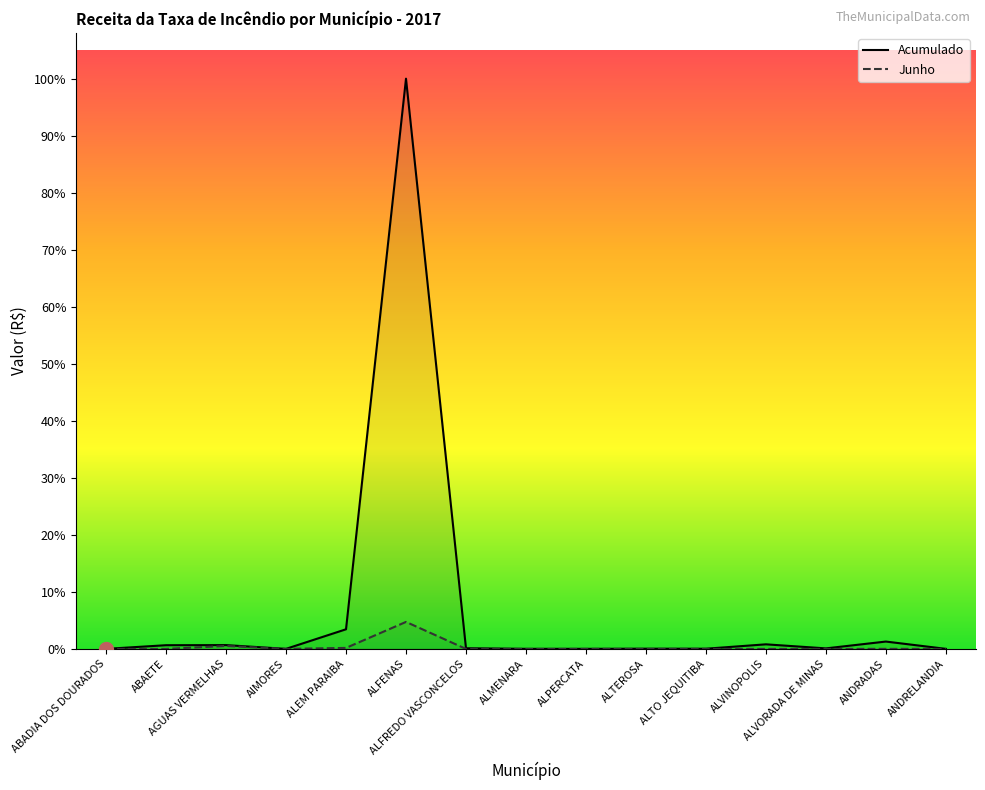

What are all the series names shown in the legend?

Acumulado, Junho